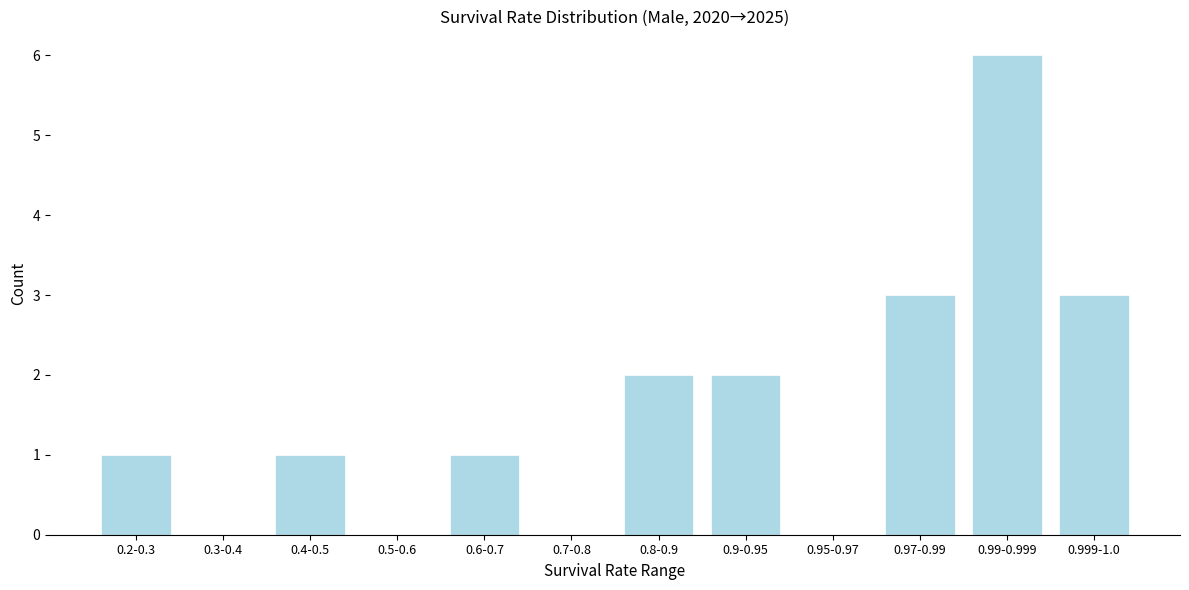

What is the change in value from 0.9-0.95 to 0.99-0.999?

+4